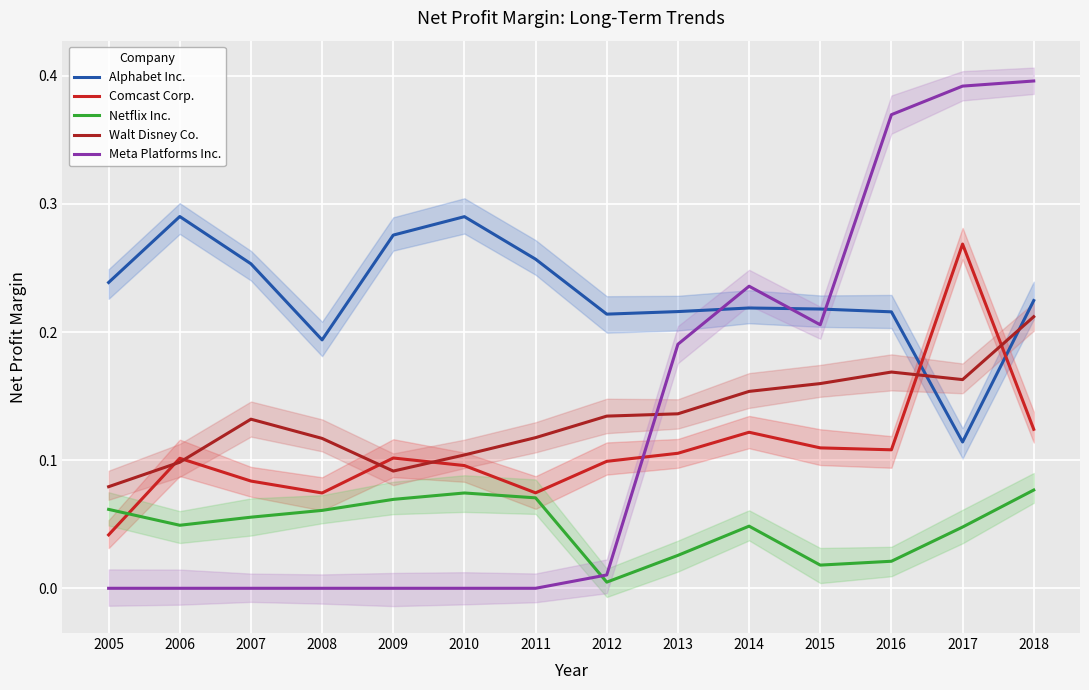

After their last crossing, which series has the higher values: Netflix Inc. or Comcast Corp.?

Comcast Corp.